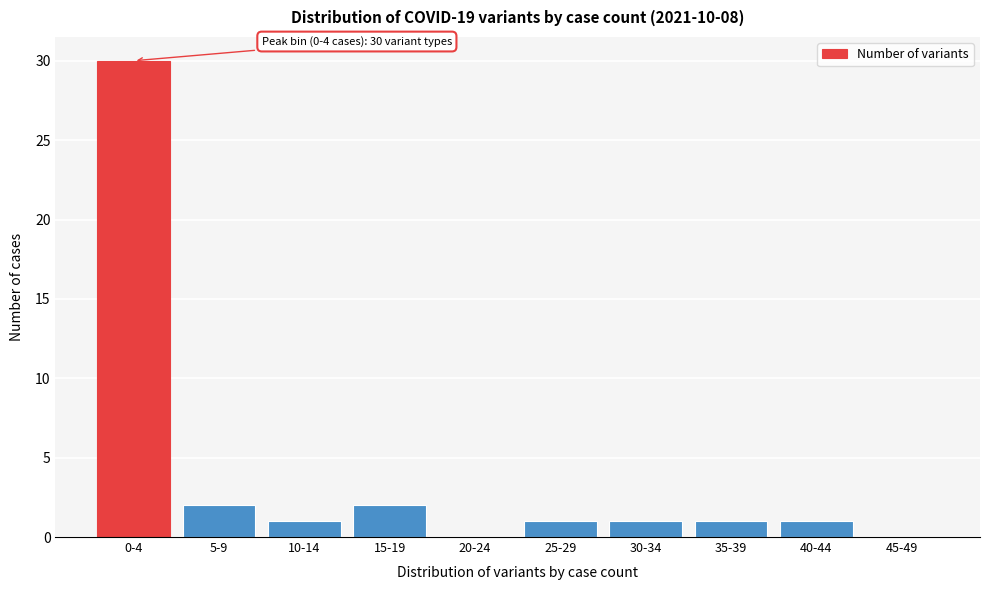

Reading left to right, extract all data points from this chart.

0-4=30	5-9=2	10-14=1	15-19=2	20-24=0	25-29=1	30-34=1	35-39=1	40-44=1	45-49=0